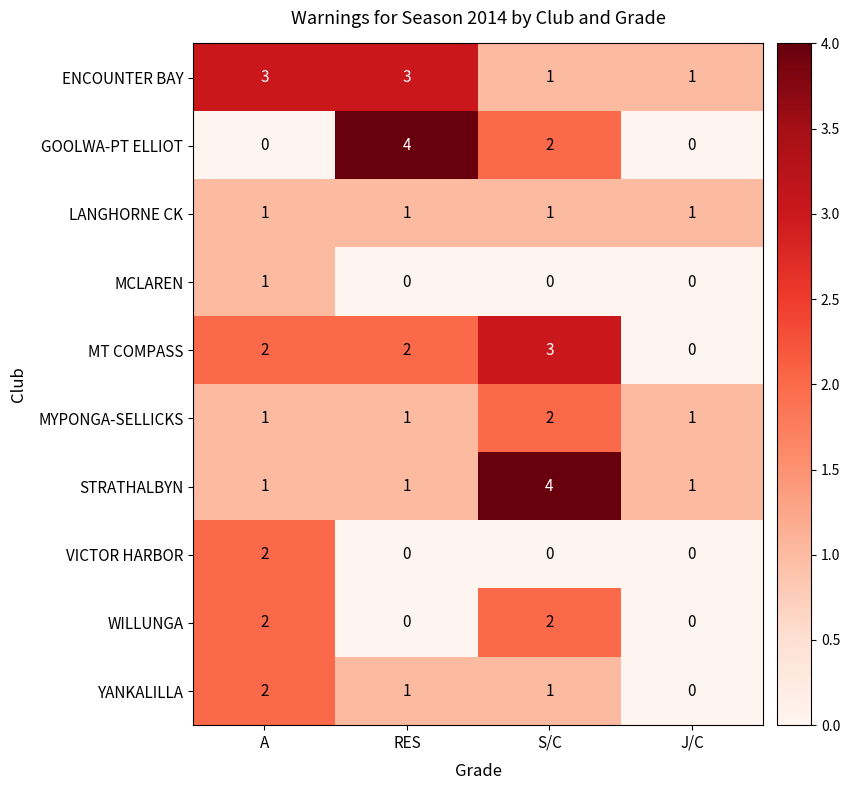

At which category is the sum across all series the highest?

S/C